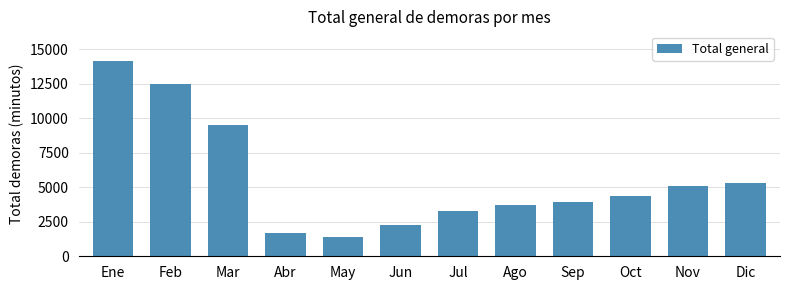

Reading left to right, list all the values displayed in this chart.

Ene=14158	Feb=12437	Mar=9518	Abr=1704	May=1422	Jun=2229	Jul=3293	Ago=3684	Sep=3943	Oct=4375	Nov=5076	Dic=5289